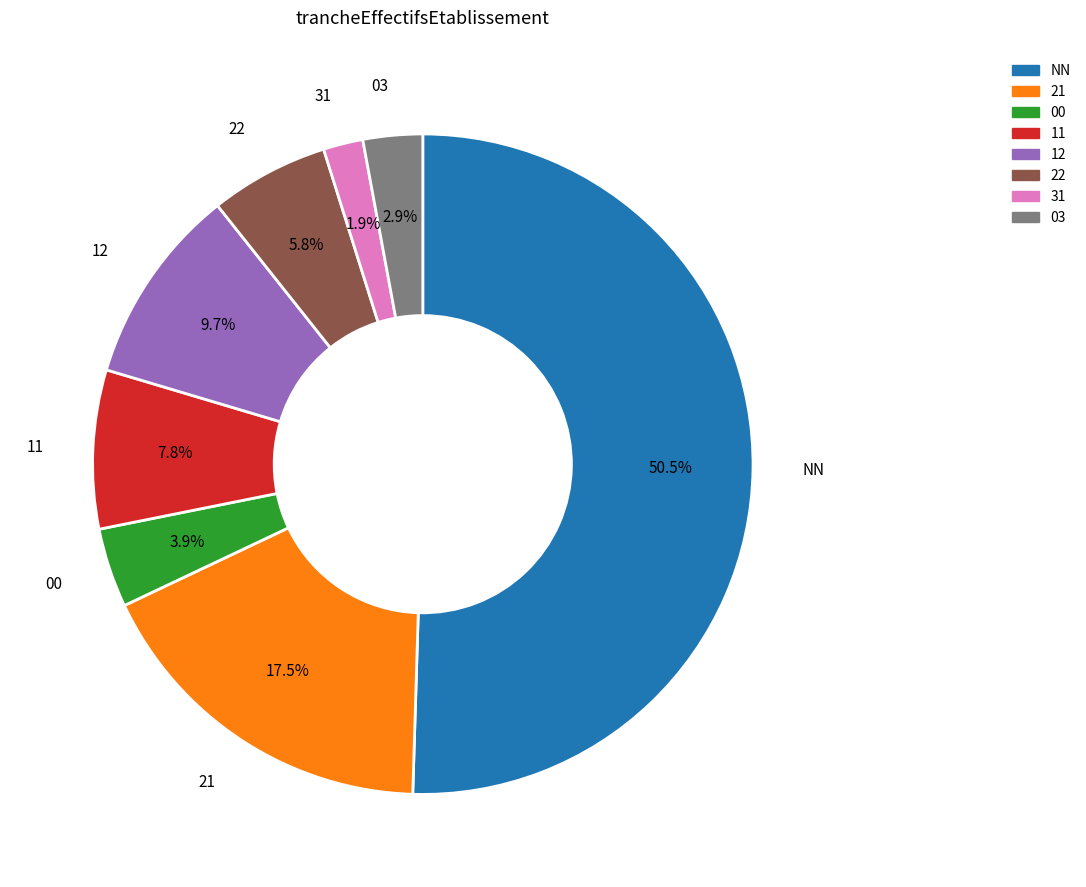

Which category has the biggest portion of the pie?

NN